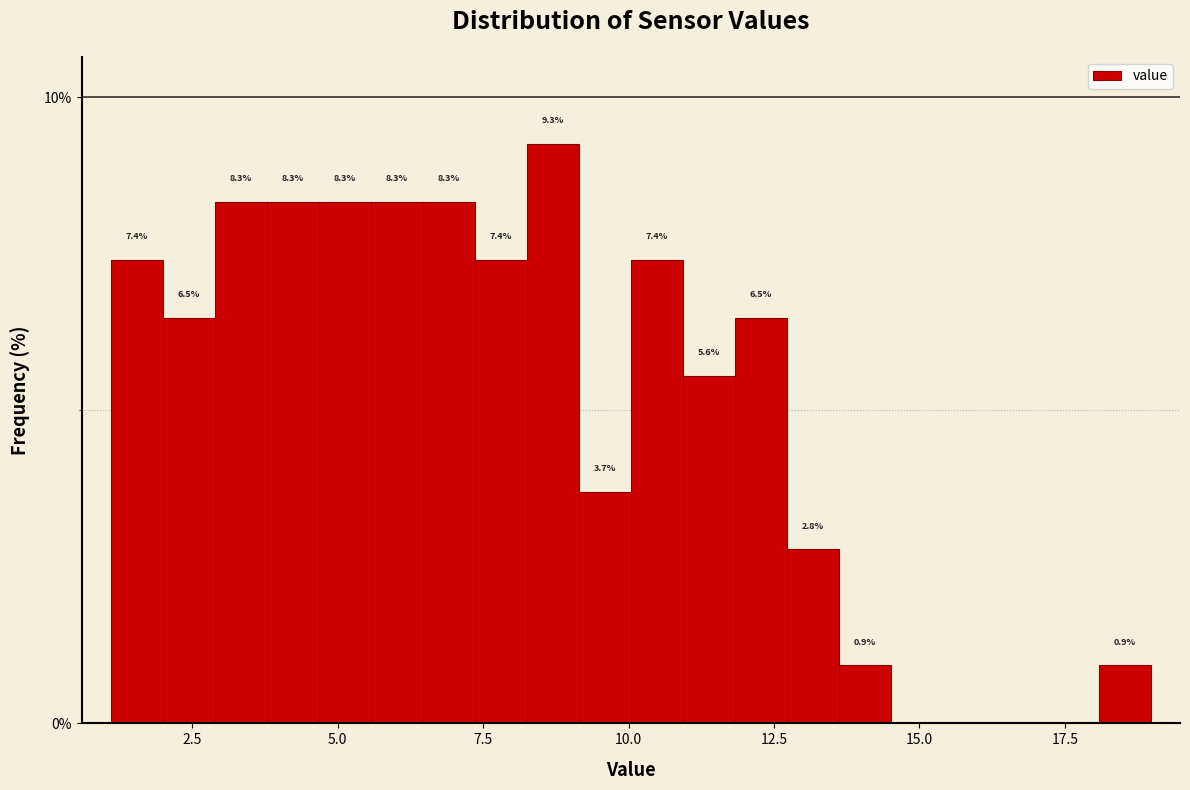

Read against the x-axis, roughly where is the centre of the tallest bar?

8.5